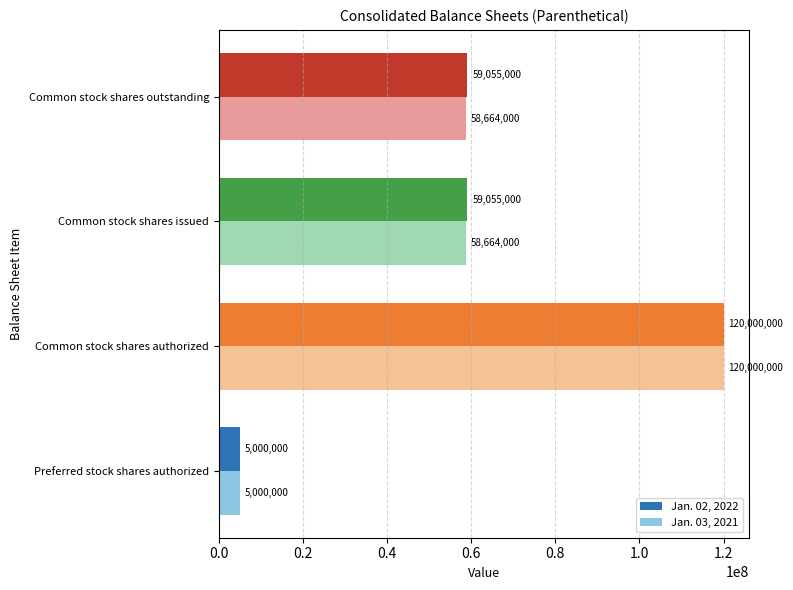

What is the spread (max minus min) of values at Common stock shares issued?

391000